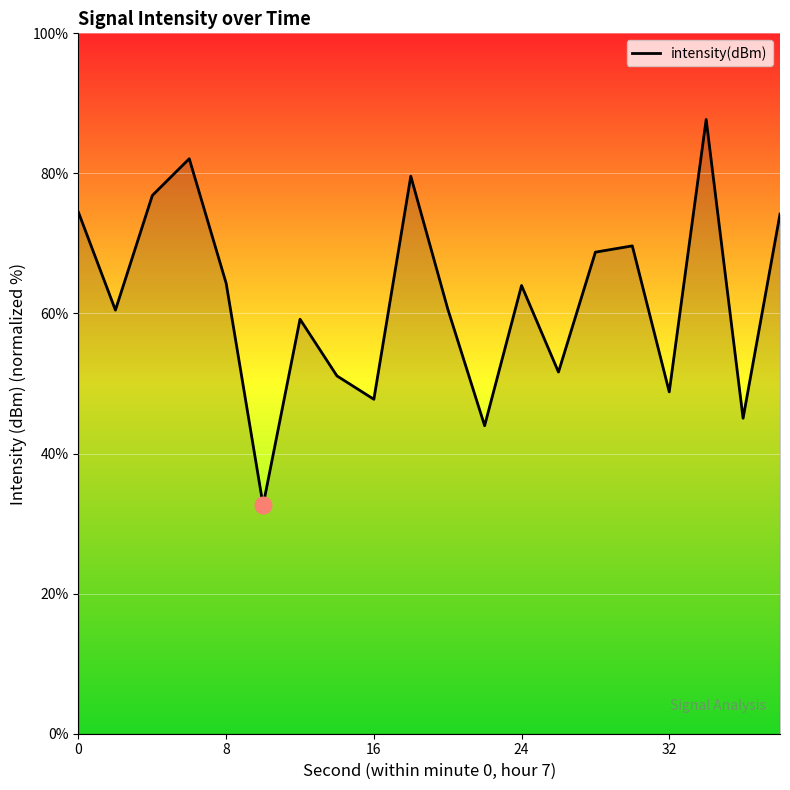

What is the smallest value displayed?

32.6